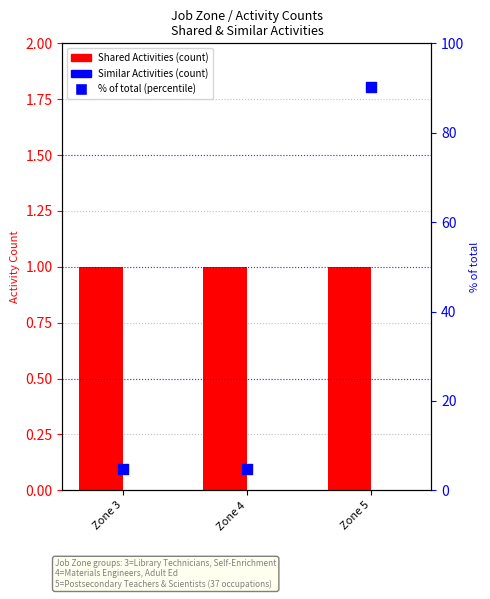

Which series reaches the minimum Y coordinate?

Similar Activities